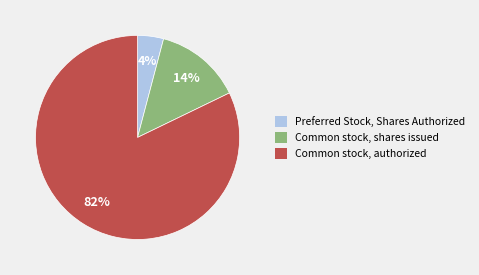

Do Preferred Stock, Shares Authorized and Common stock, shares issued together represent more than half of the pie?

No